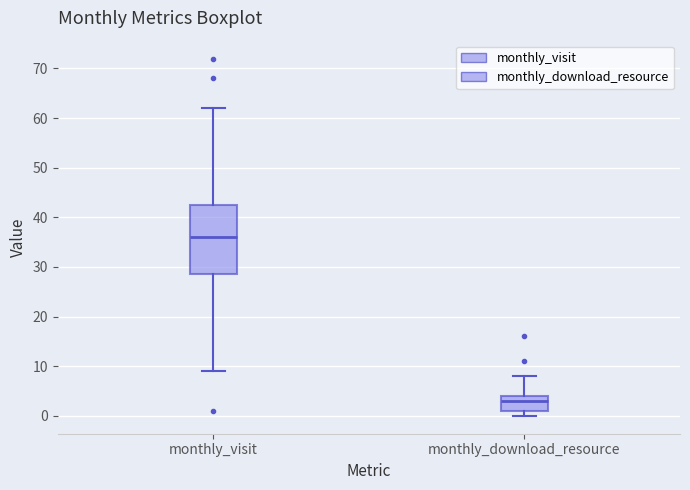

Which box is the tallest, from its lower edge to its upper edge?

monthly_visit